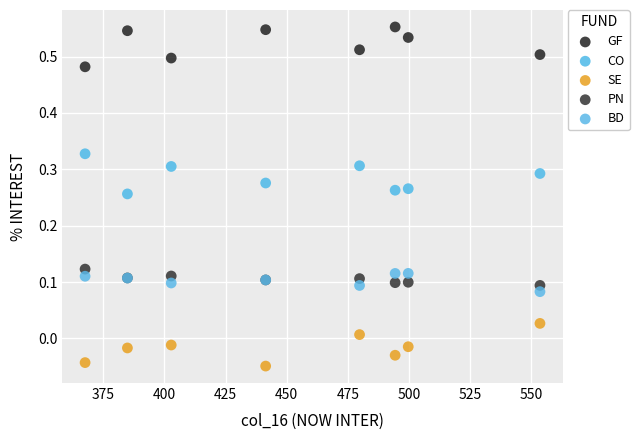

Which series reaches the minimum Y coordinate?

SE